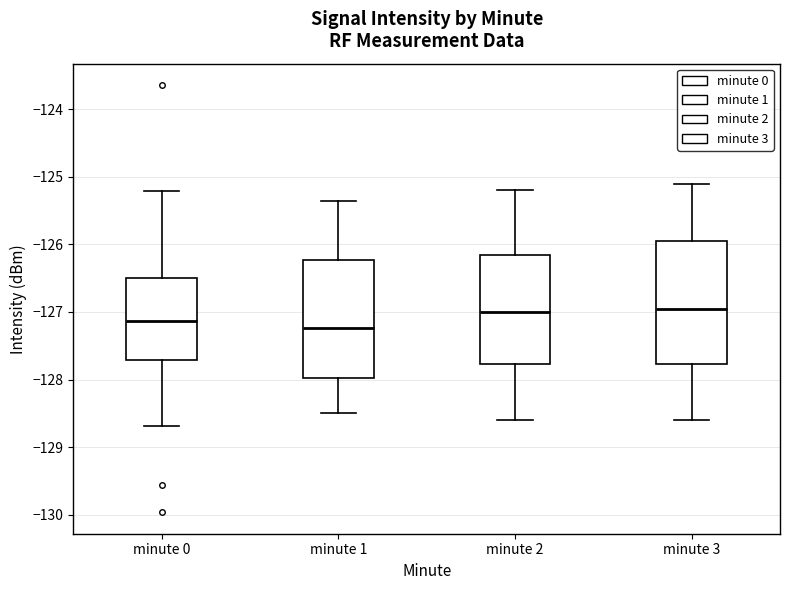

Reading left to right, read every box against the y-axis: the position of its median line, the range the box covers, and the ends of its whiskers. The values are not printed on the chart, so give them approximately, as read against the axis.

minute 0: median -127.1, box -127.7 to -126.5, whiskers -128.7 to -125.2
minute 1: median -127.2, box -128.0 to -126.2, whiskers -128.5 to -125.4
minute 2: median -127.0, box -127.8 to -126.1, whiskers -128.6 to -125.2
minute 3: median -126.9, box -127.8 to -125.9, whiskers -128.6 to -125.1